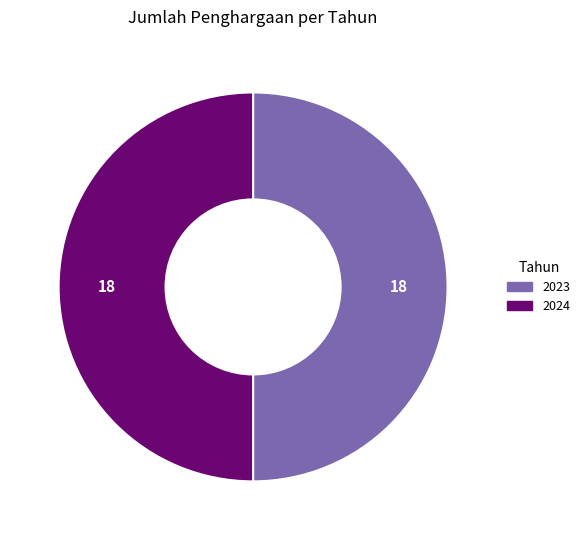

What is the ratio of the value at 2024 to the value at 2023?

1.0